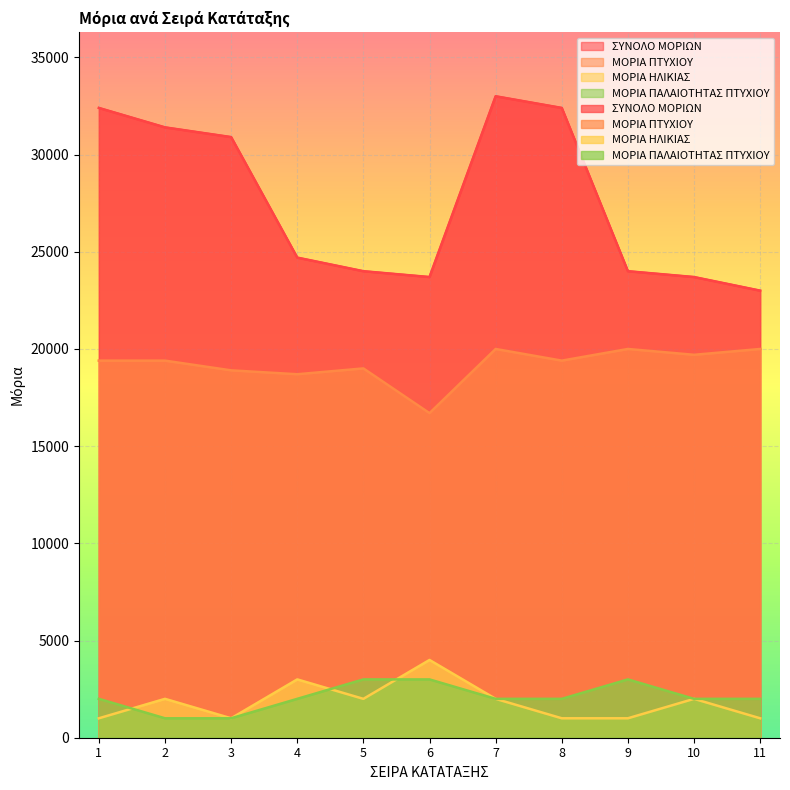

Count the number of data series in this chart.

4